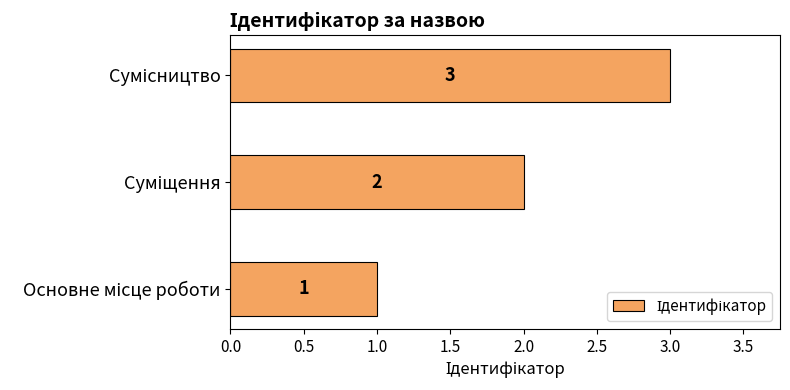

Count the values in the range 1 to 3.

3